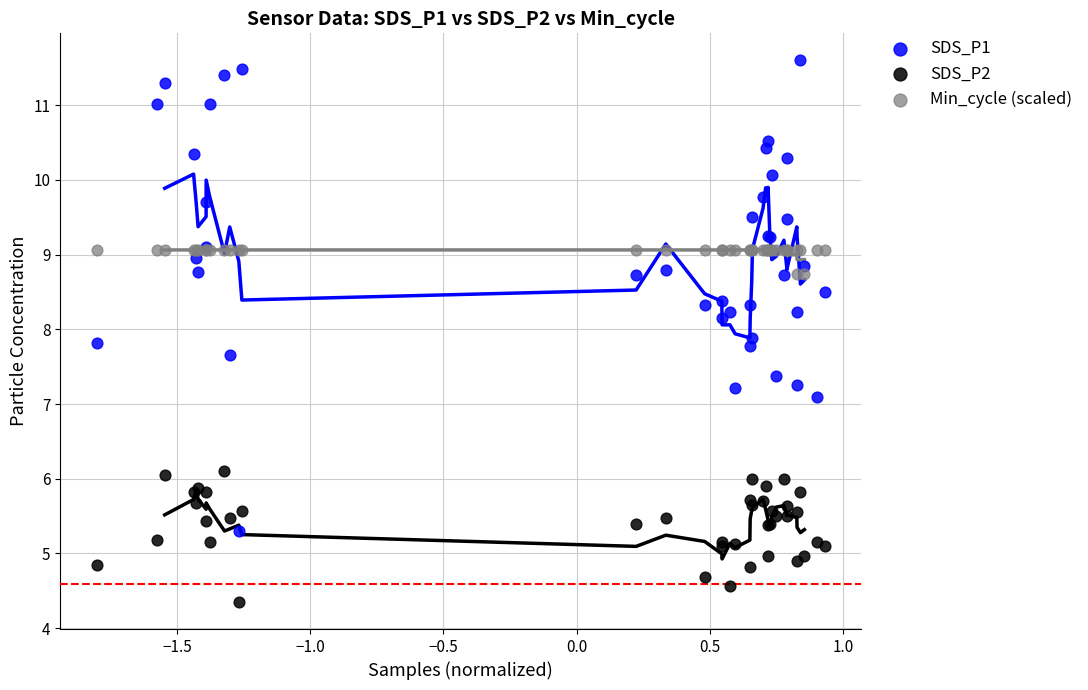

Across all series, what Y value is closest to 7?

7.1